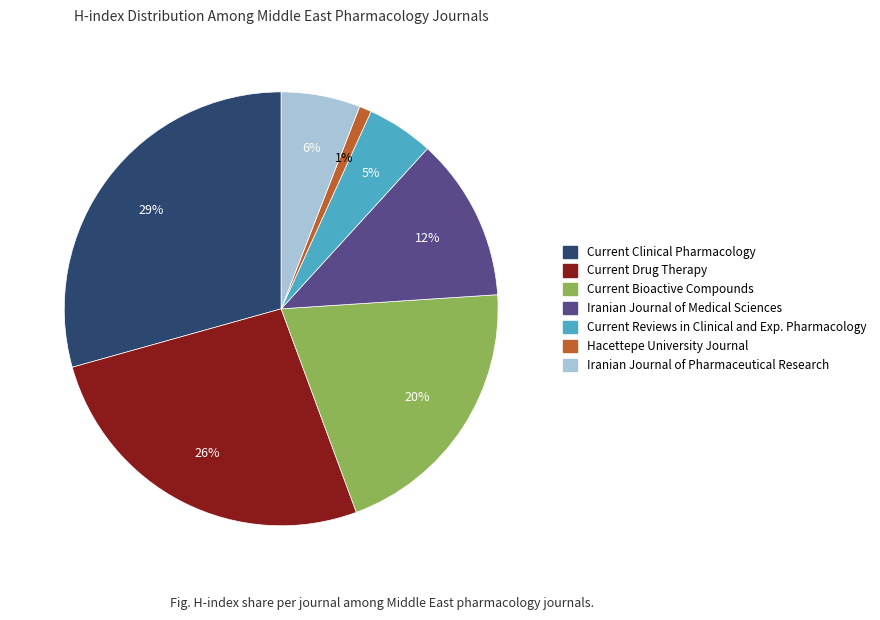

Which category has the biggest portion of the pie?

Current Clinical Pharmacology